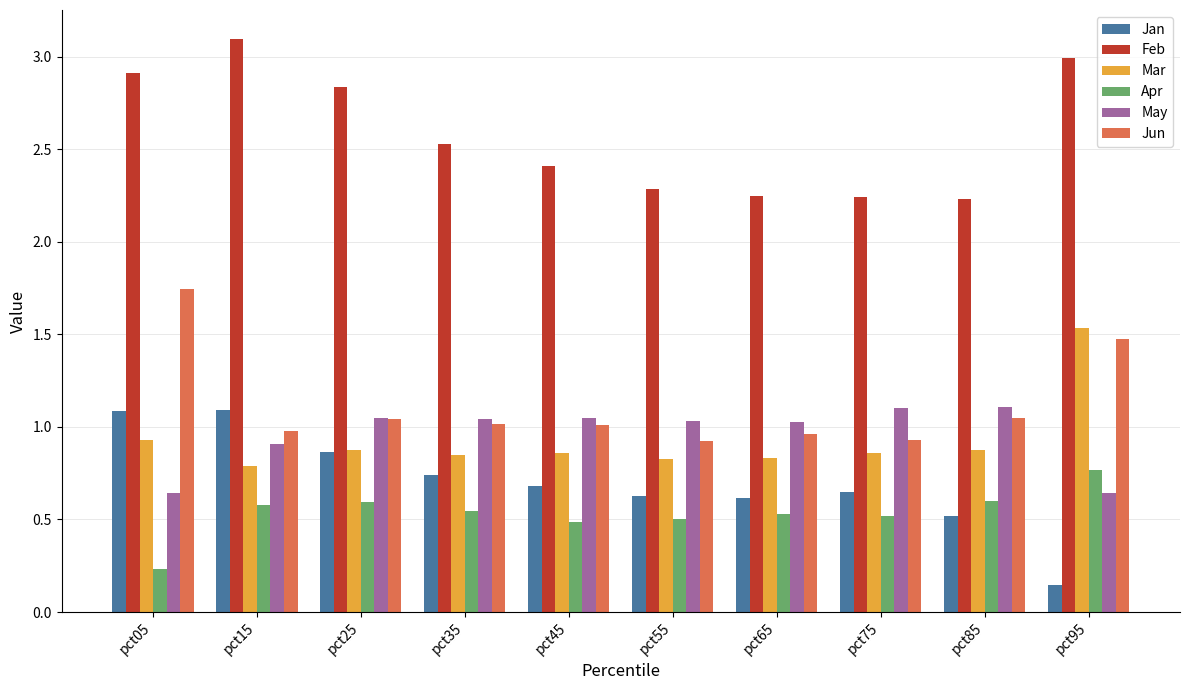

How many bars are there in total?

60